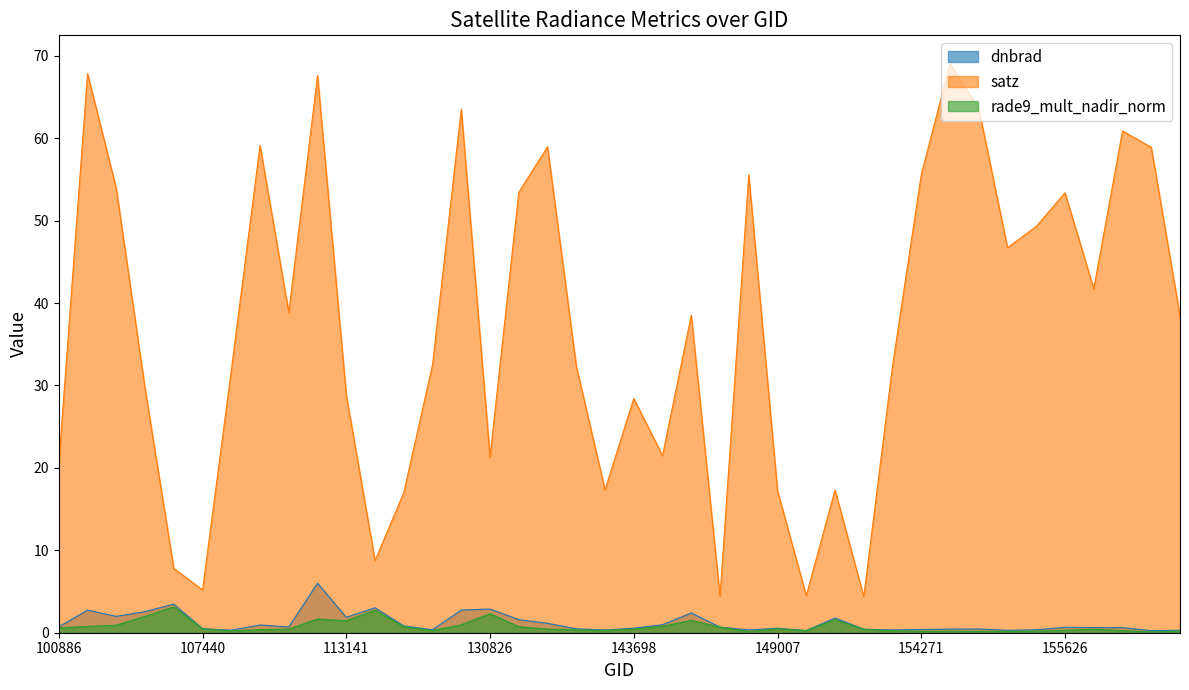

List the labels in order of rade9_mult_nadir_norm value, smallest first.

156542, 148398, 154476, 154271, 154675, 154463, 155242, 156725, 107613, 154075, 156351, 151094, 121771, 133533, 155626, 132798, 109905, 153892, 156166, 143698, 110078, 132259, 149007, 107440, 100886, 147979, 131365, 114757, 101147, 146061, 101270, 122129, 113141, 147790, 151957, 112799, 101395, 130826, 113310, 101518